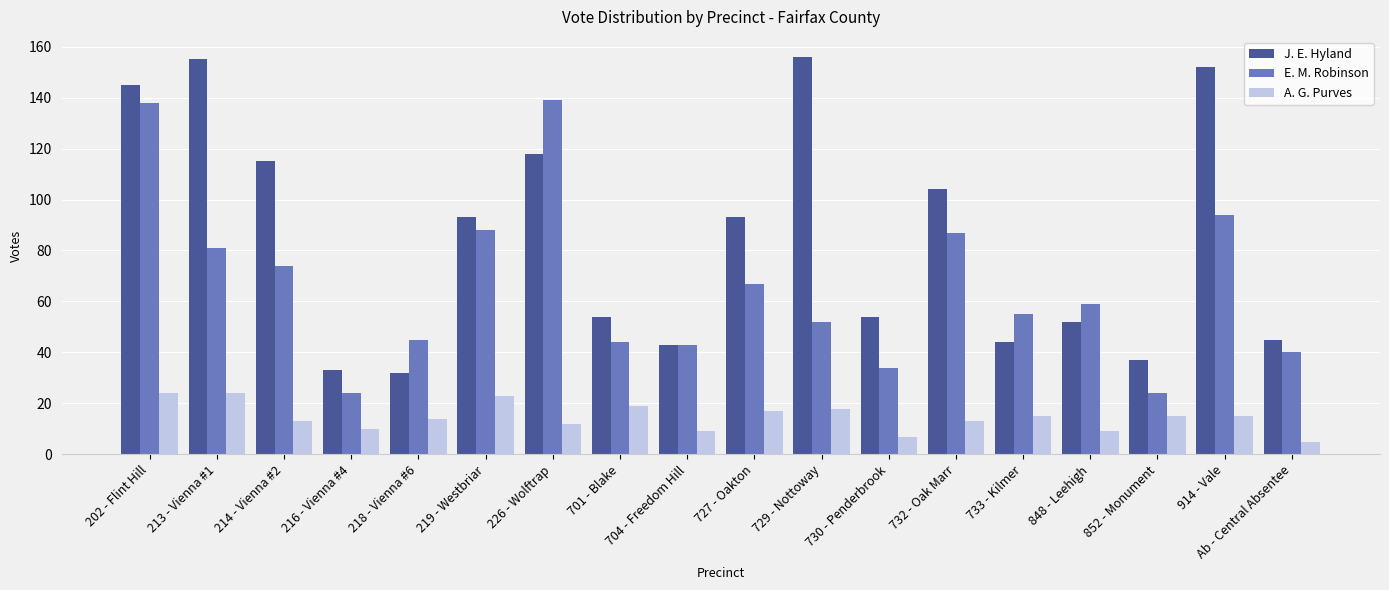

Which series has the widest spread of values?

J. E. Hyland